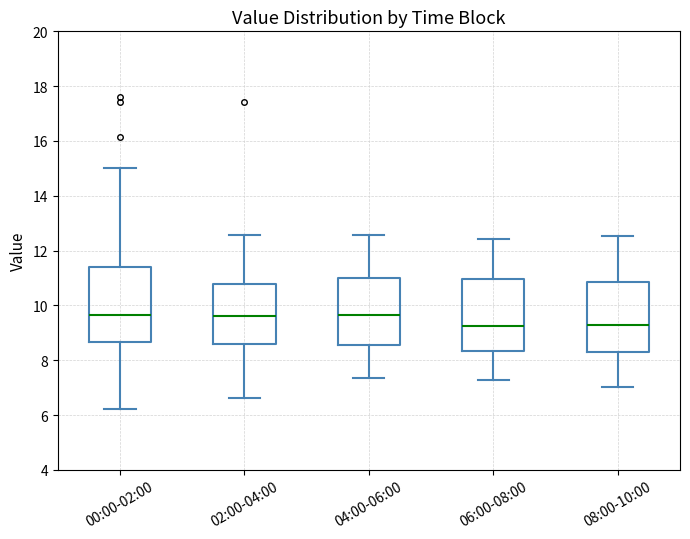

Reading left to right, read every box against the y-axis: the position of its median line, the range the box covers, and the ends of its whiskers. The values are not printed on the chart, so give them approximately, as read against the axis.

00:00-02:00: median 9.6, box 8.6 to 11.4, whiskers 6.2 to 15.0
02:00-04:00: median 9.6, box 8.6 to 10.8, whiskers 6.6 to 12.6
04:00-06:00: median 9.6, box 8.6 to 11.0, whiskers 7.4 to 12.6
06:00-08:00: median 9.2, box 8.4 to 11.0, whiskers 7.2 to 12.4
08:00-10:00: median 9.4, box 8.4 to 10.8, whiskers 7.0 to 12.6